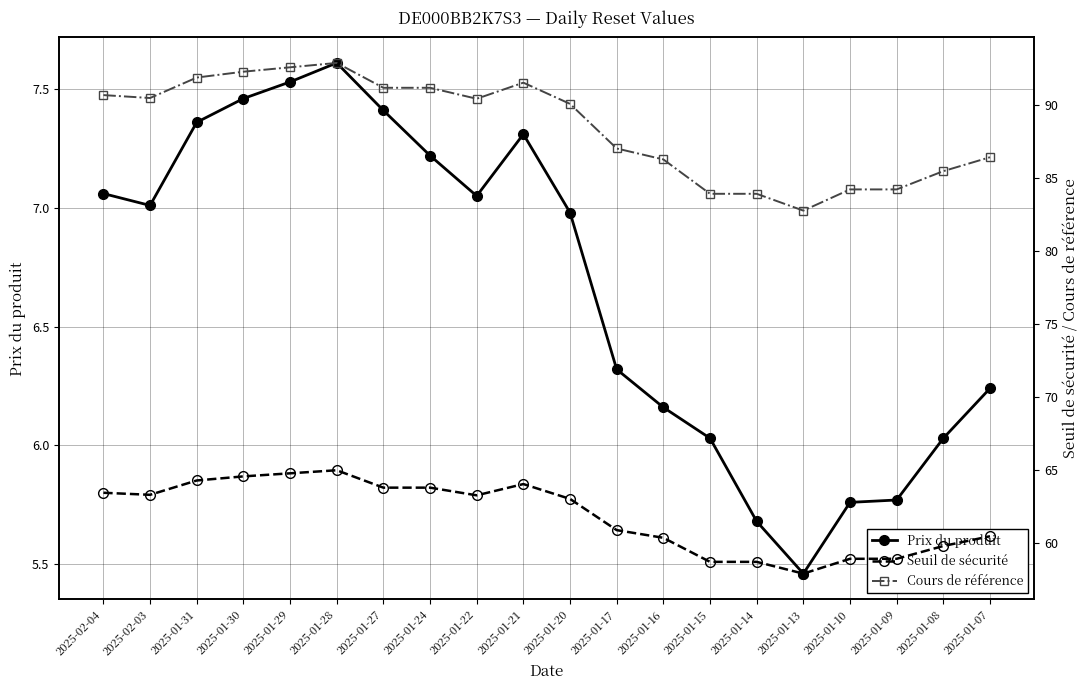

What is the total value across all series at 2025-02-03?

160.8